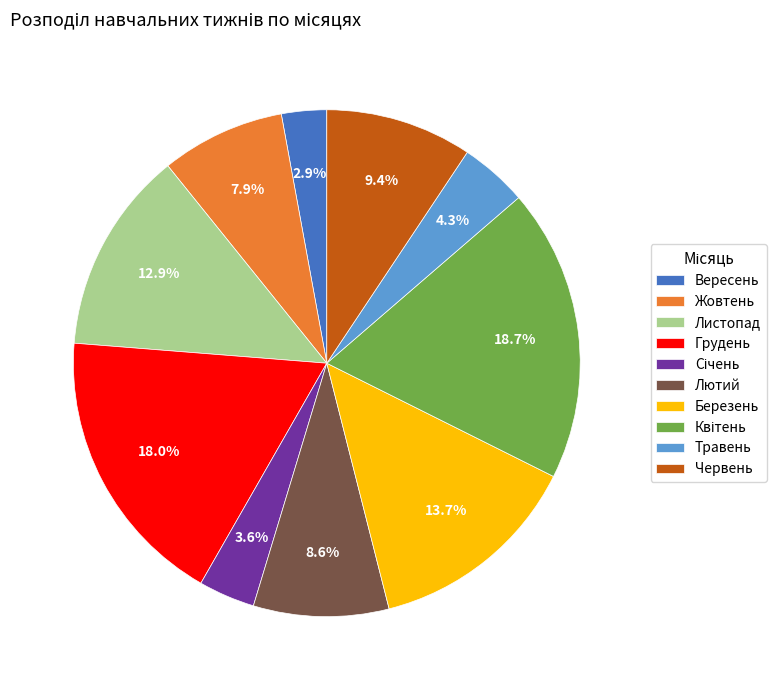

Count the number of slices in the pie.

10